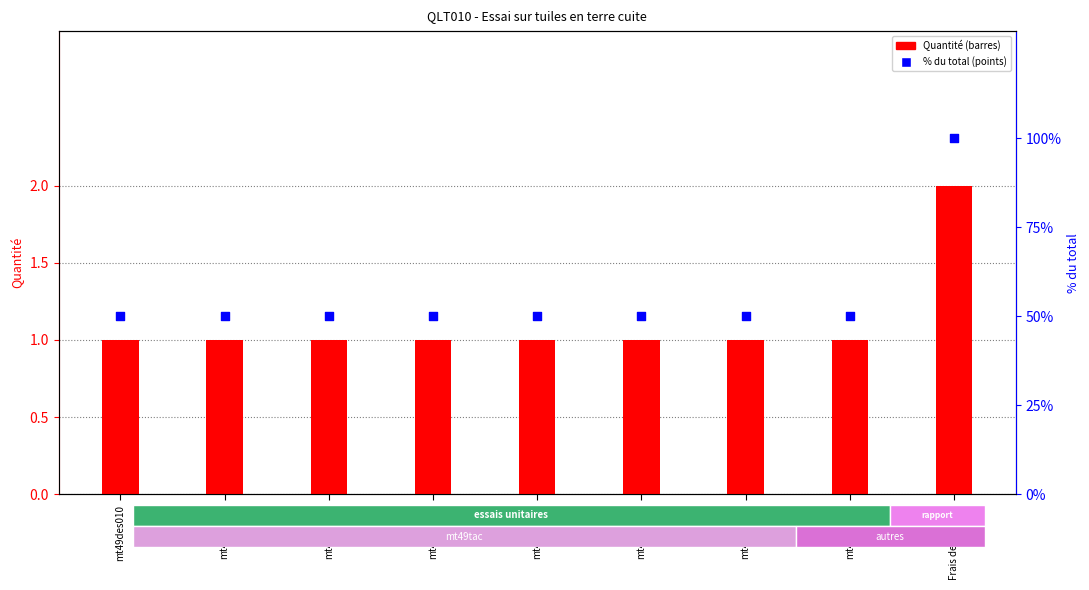

Which series has the largest total across all categories?

% du total